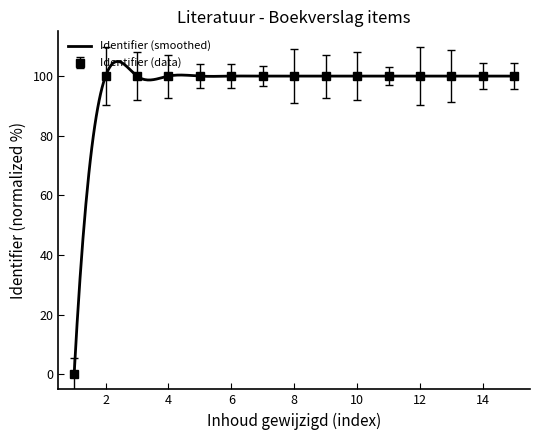

How many values exceed 99?

14